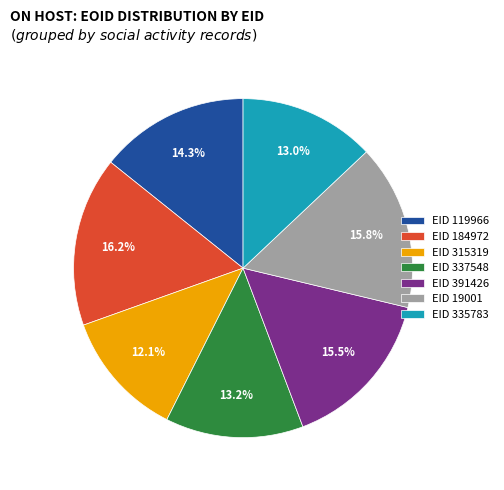

Which category has the smallest portion of the pie?

EID 315319